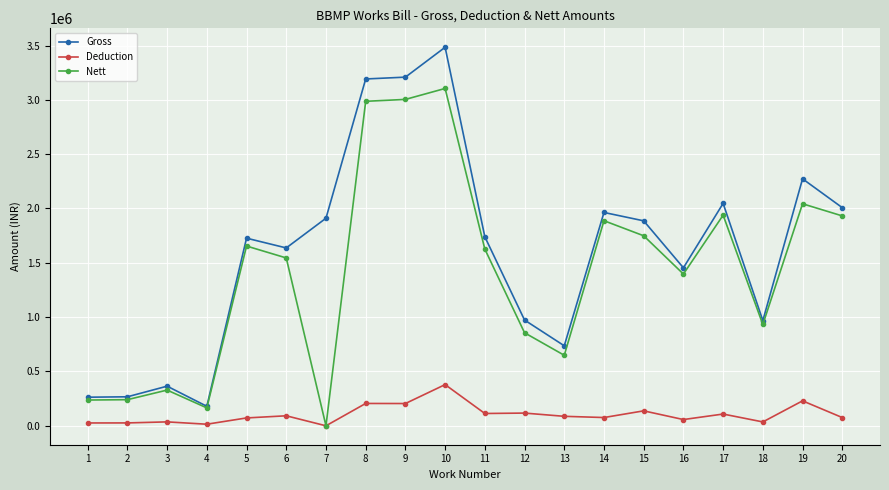

Where does the Nett series first go above 1626201?

5